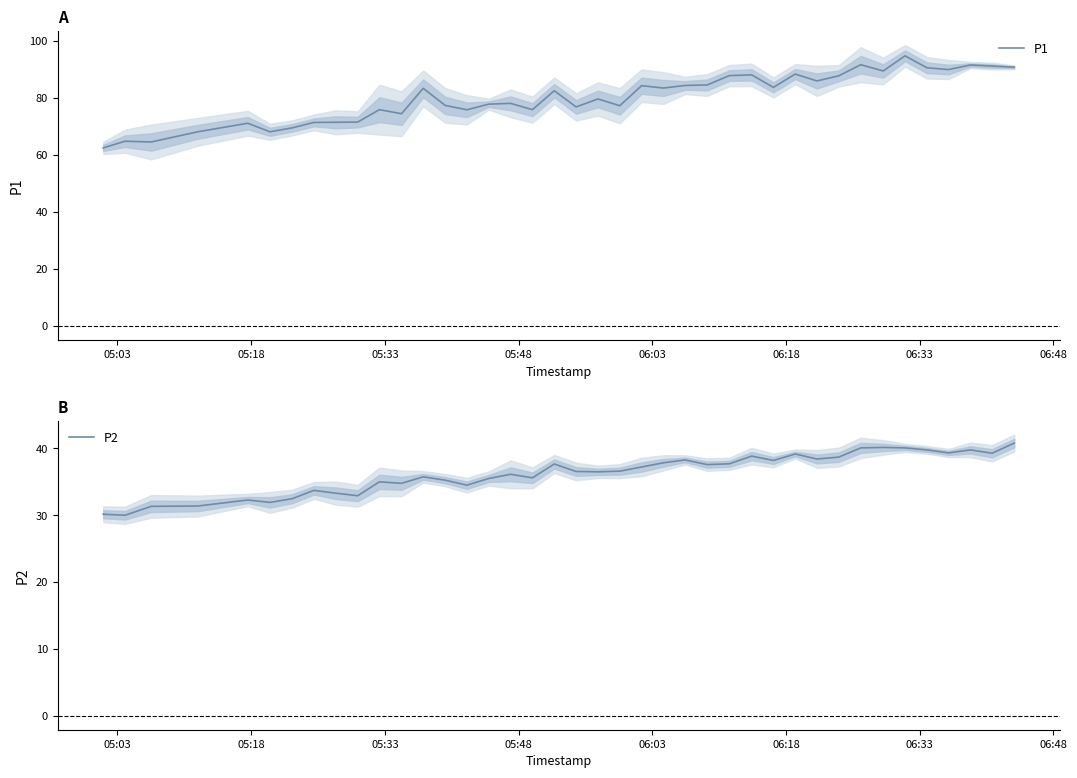

True or false: P2 has a value of 48.1 at 17.

False